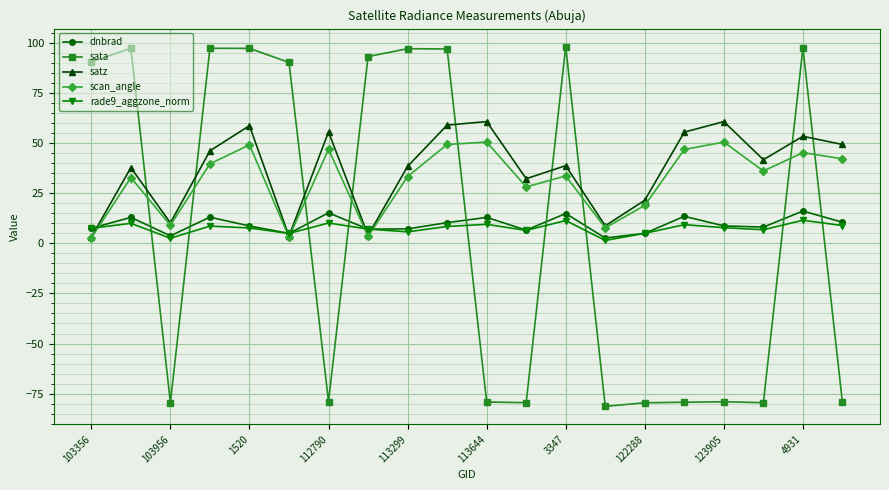

After their last crossing, which series has the higher values: rade9_aggzone_norm or sata?

rade9_aggzone_norm